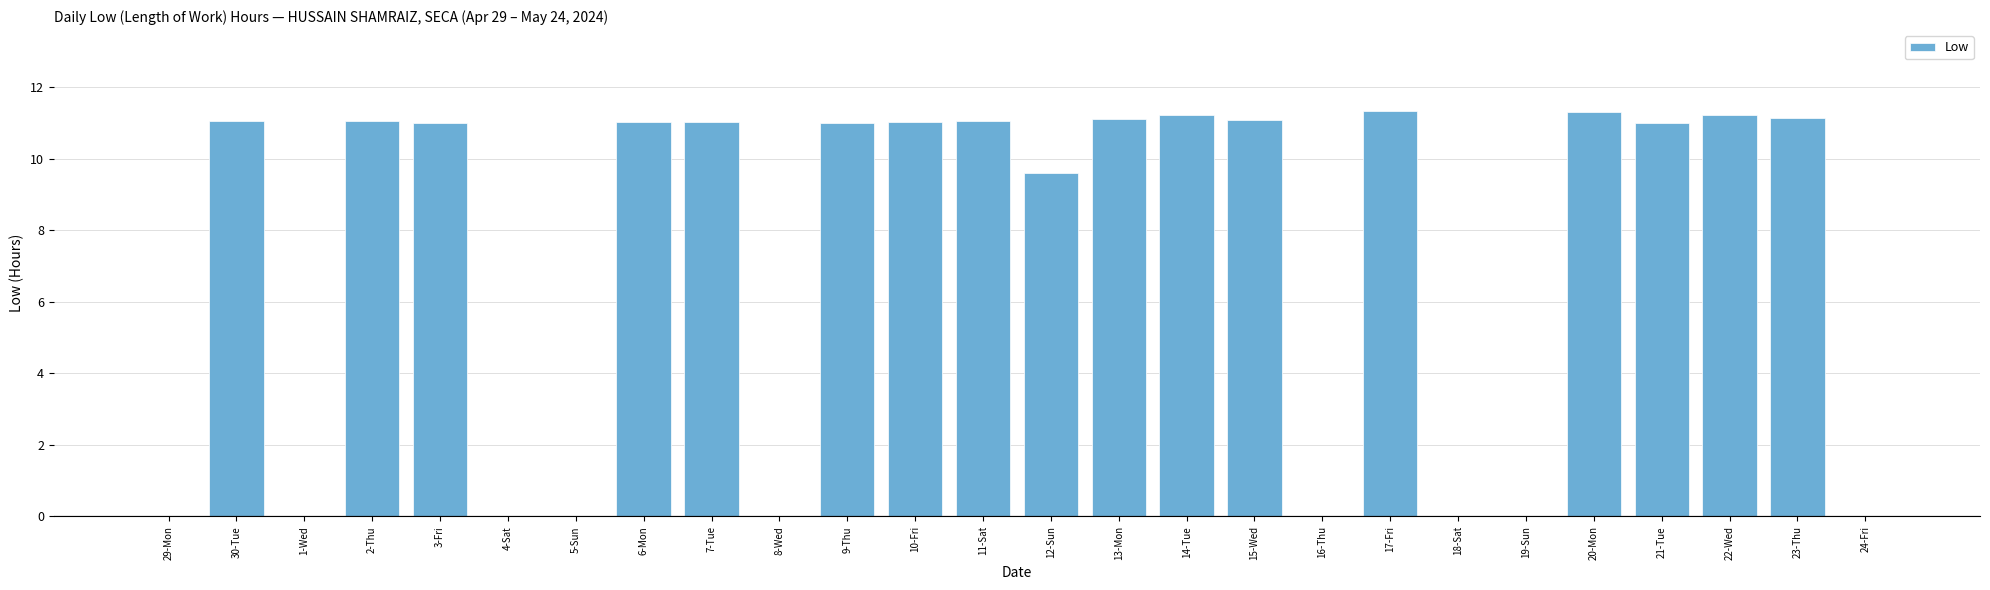

Count the number of categories in the chart.

26